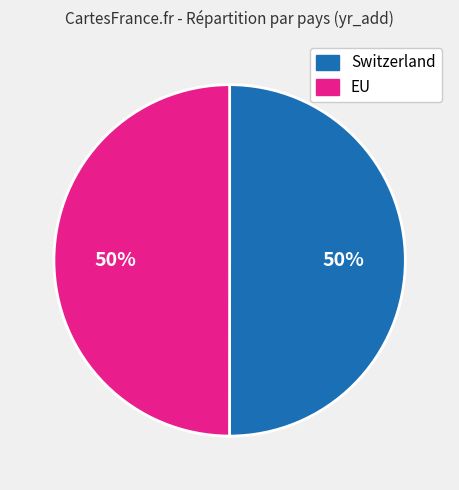

The EU slice represents 50% of the pie. True or false?

True